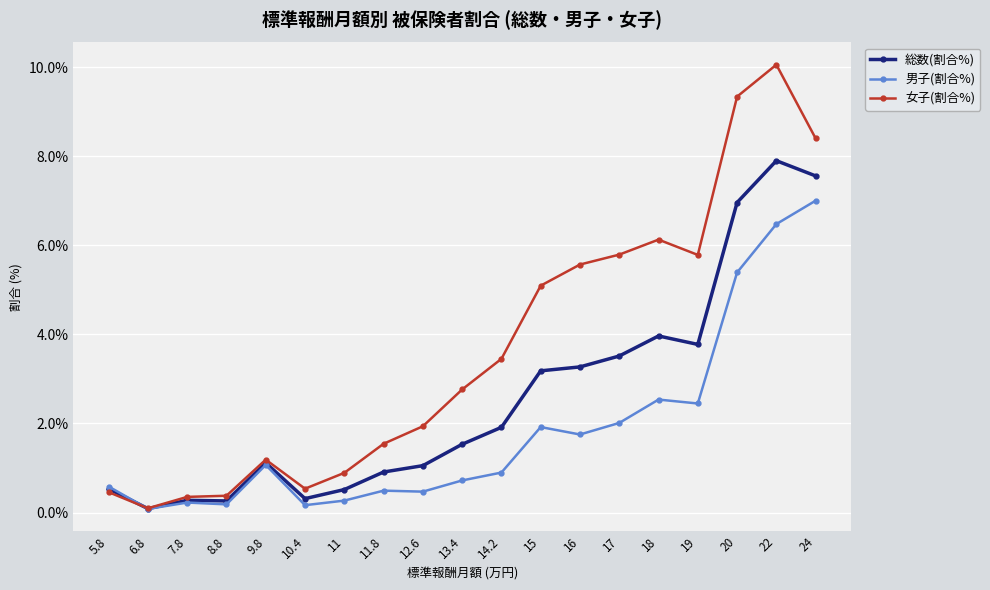

What is the greatest value displayed?

10.1